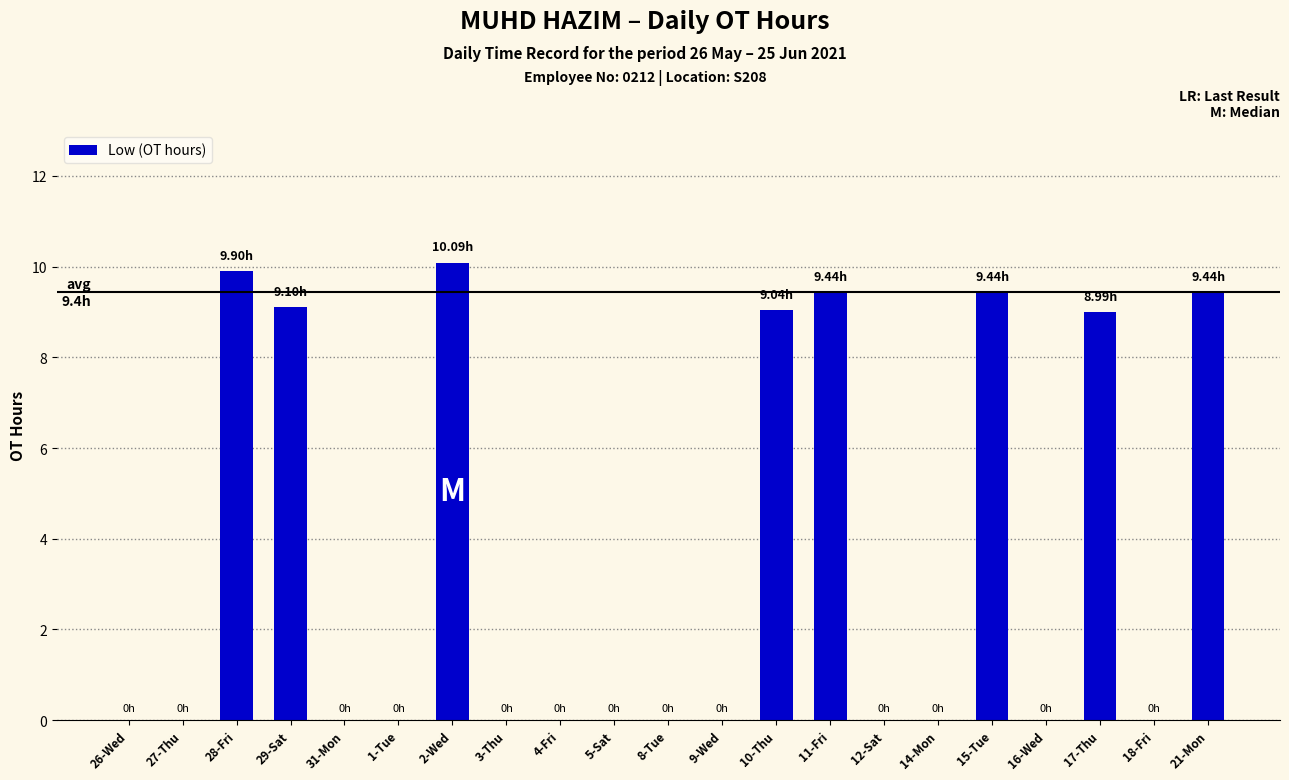

How many series are shown in this chart?

1